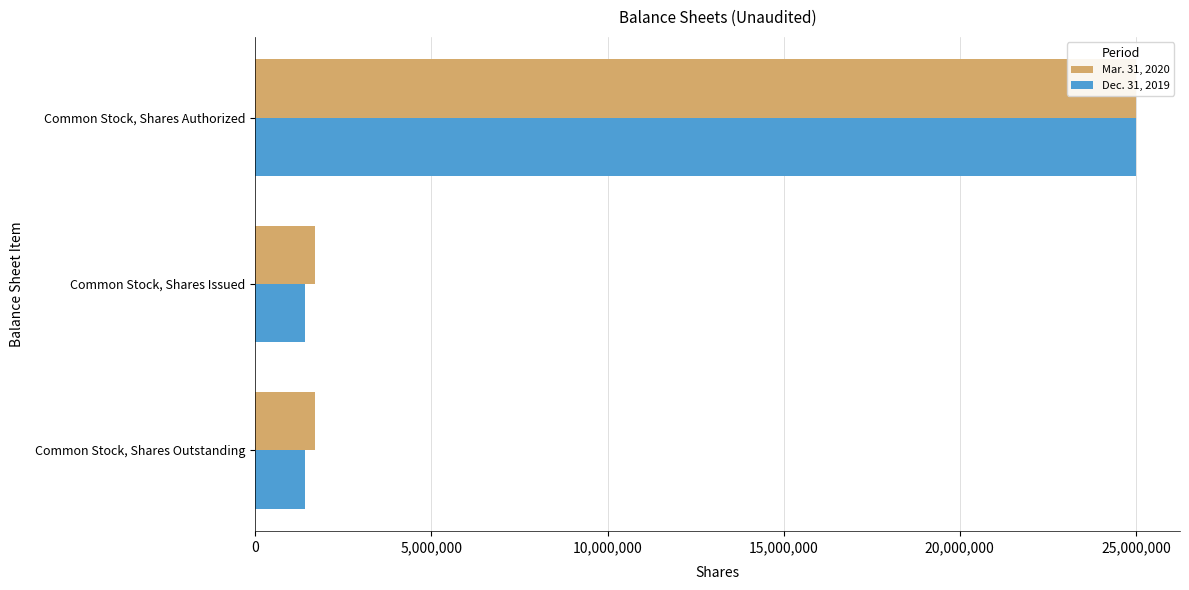

At how many categories does at least one series exceed 17063608?

1